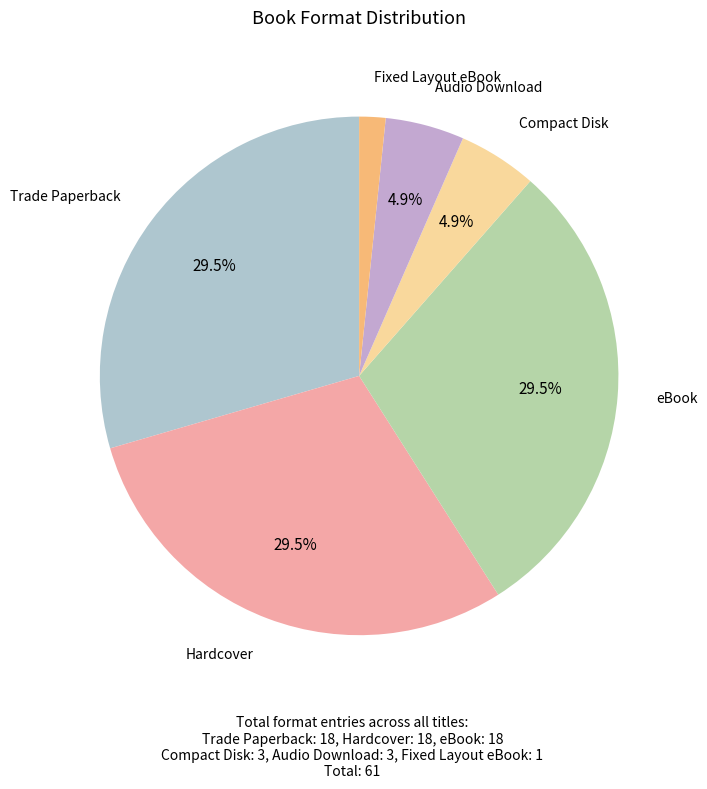

How many slices are in this pie chart?

6